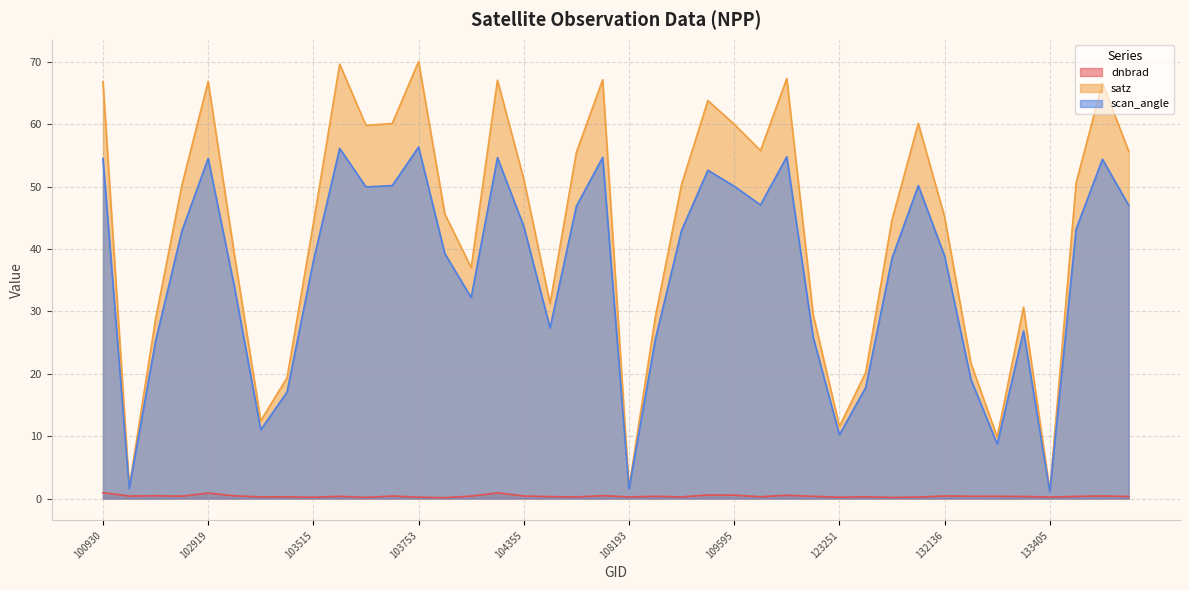

True or false: dnbrad has a value of 0.3 at 123775.

False